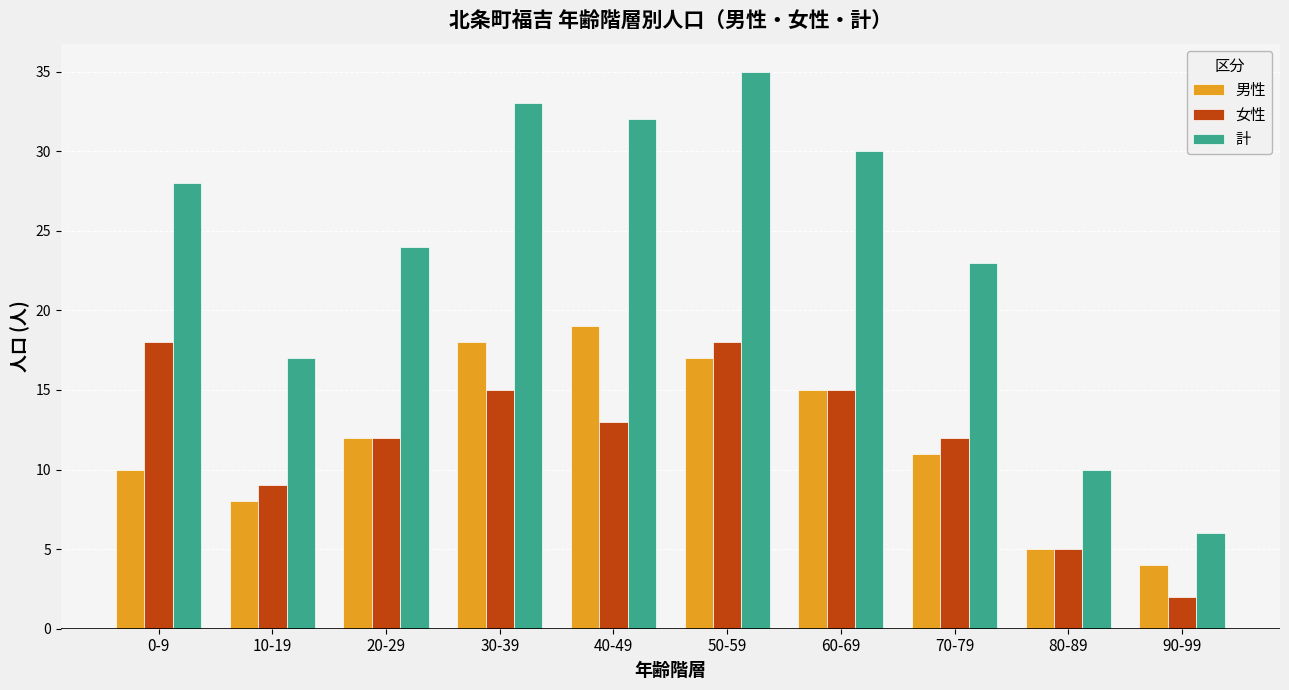

What is the smallest value displayed?

2